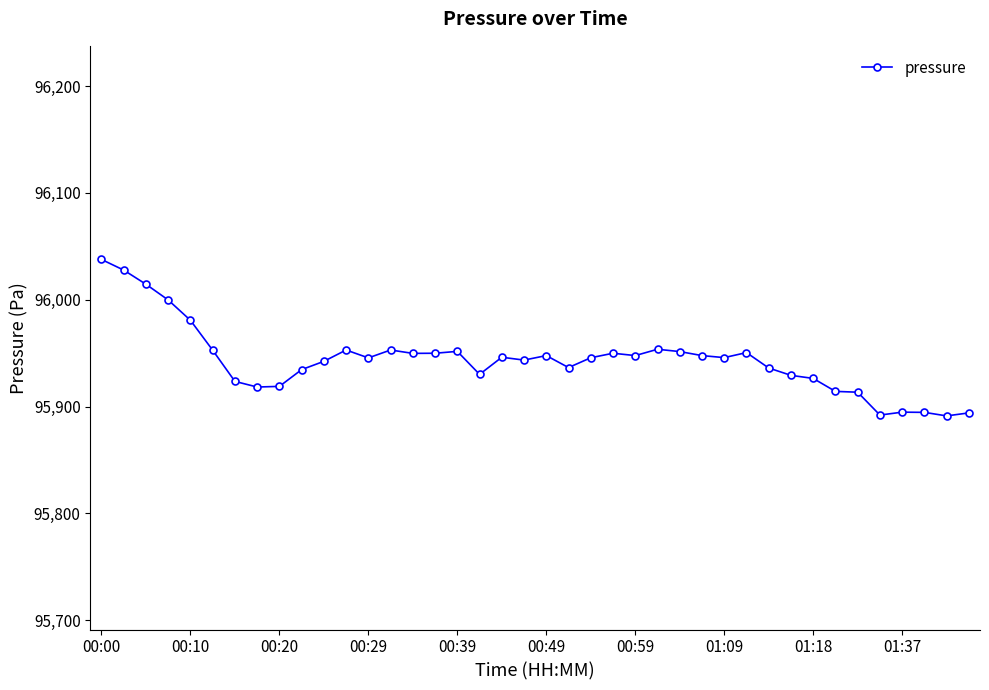

What is the greatest value displayed?

96037.7